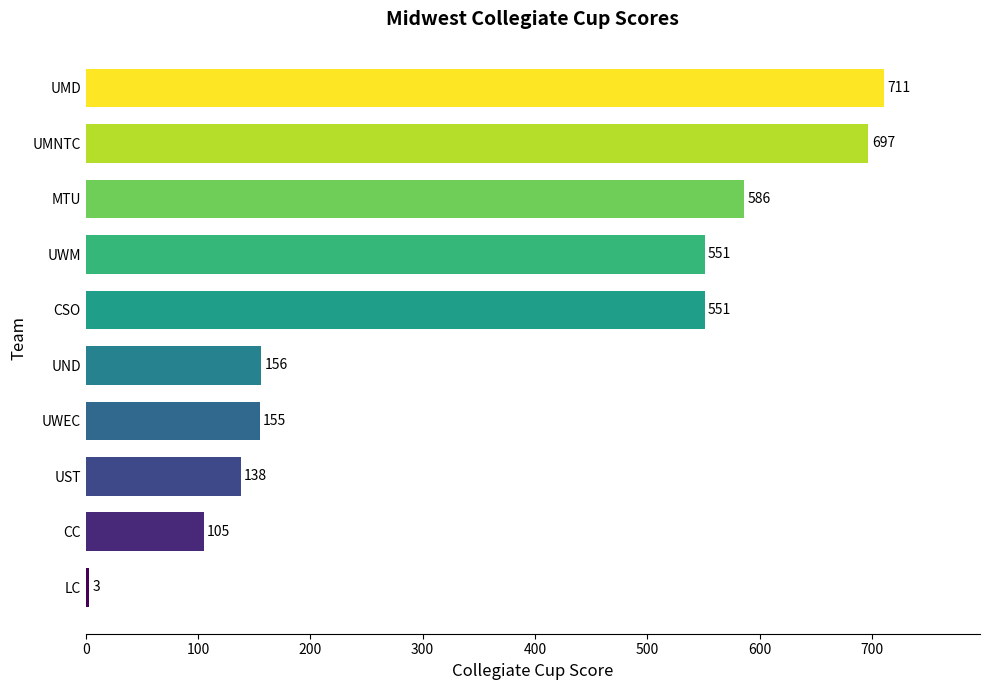

What is the average value?

365